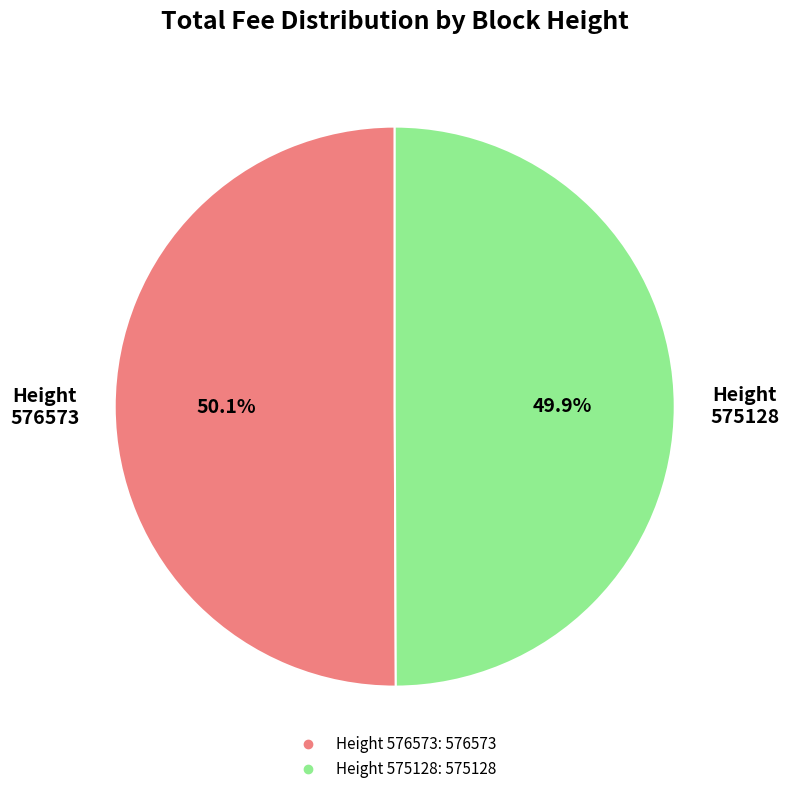

Is there a majority slice in this chart?

Yes